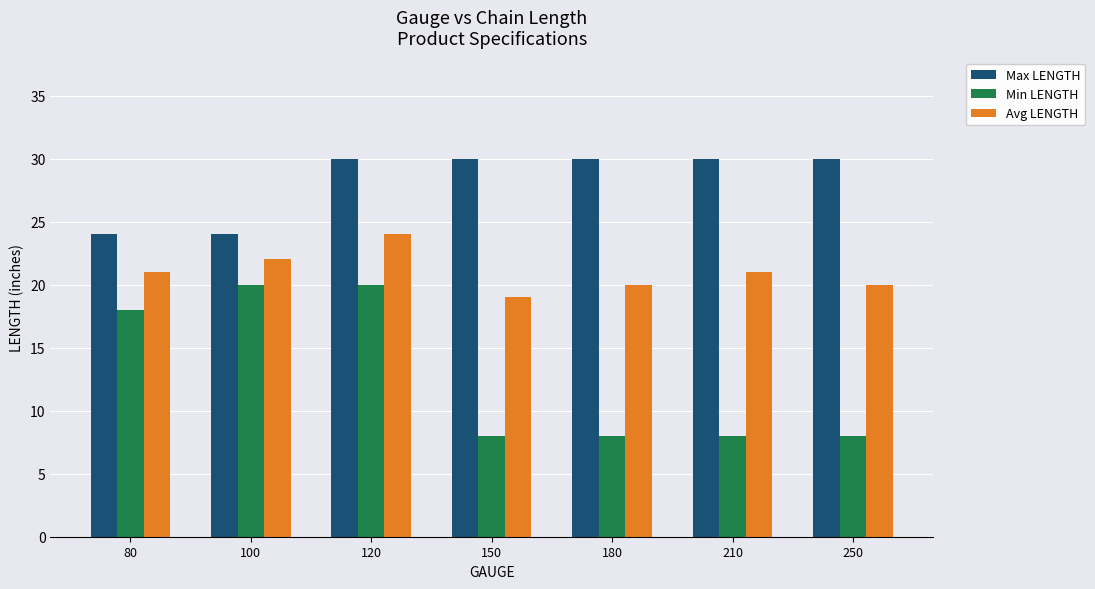

Is it true that Max LENGTH equals 30 at 180?

True